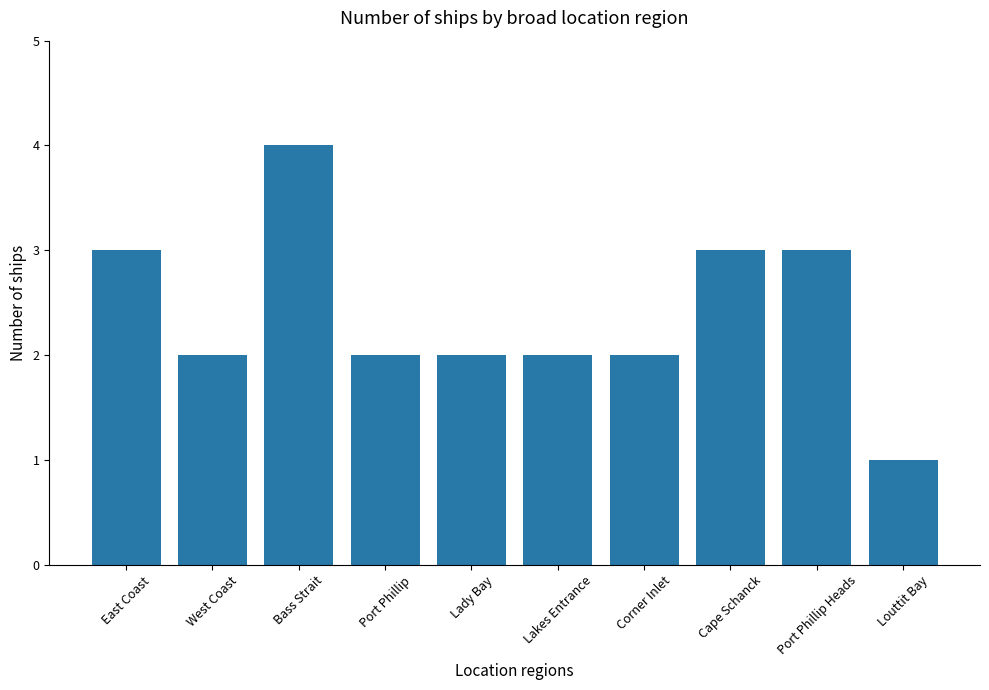

How many bars are there in total?

10